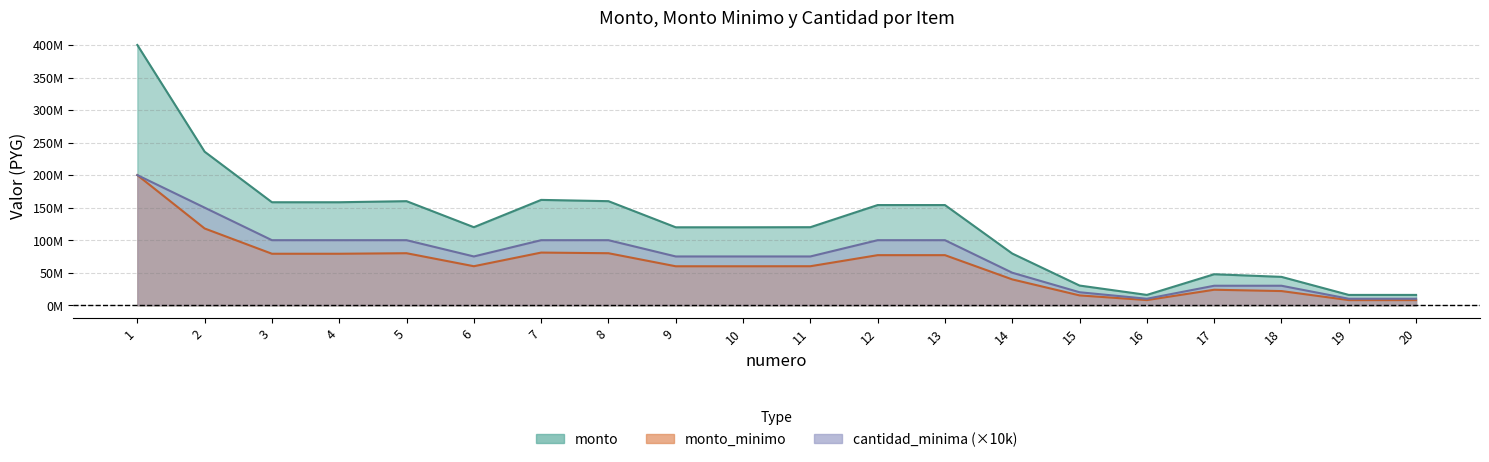

Between 6 and 7, which series saw the biggest shift?

monto_minimo